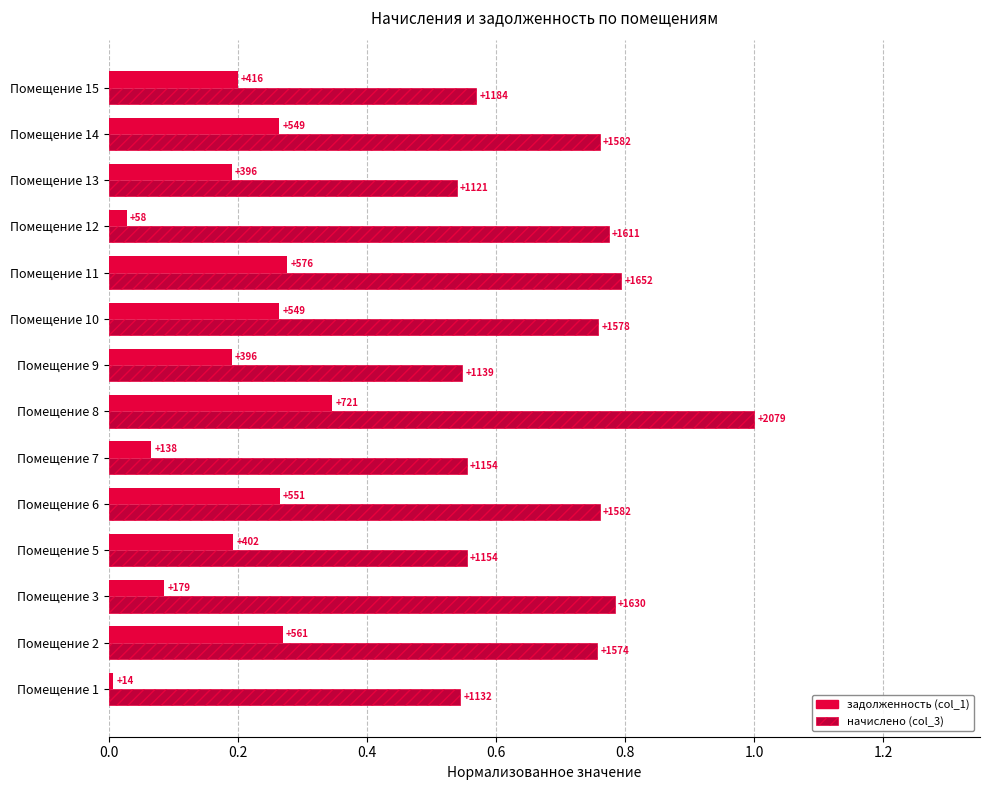

What are all the series names shown in the legend?

задолженность (col_1), начислено (col_3)